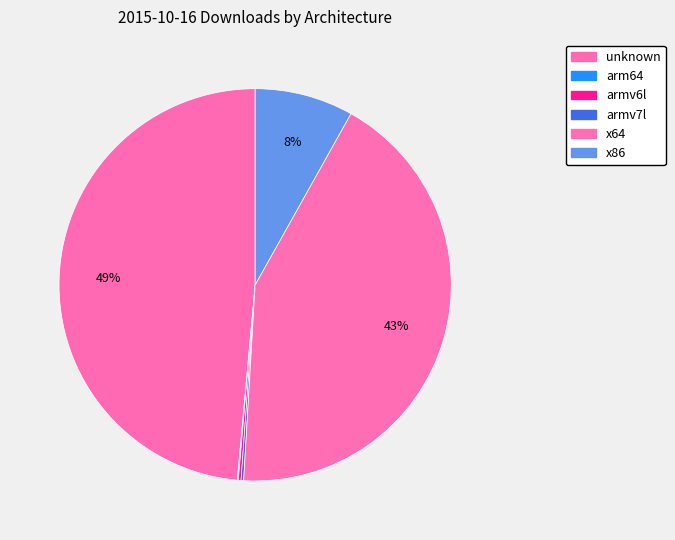

Which has a higher value, armv7l or arm64?

armv7l